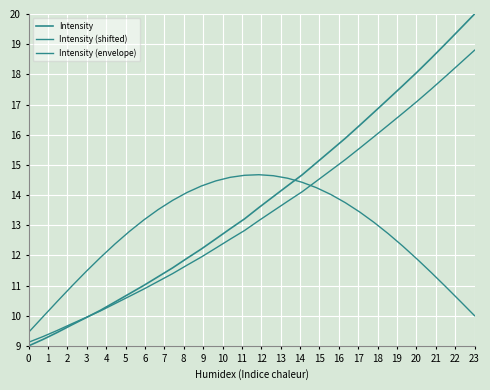

How many categories are shown in the chart?

32